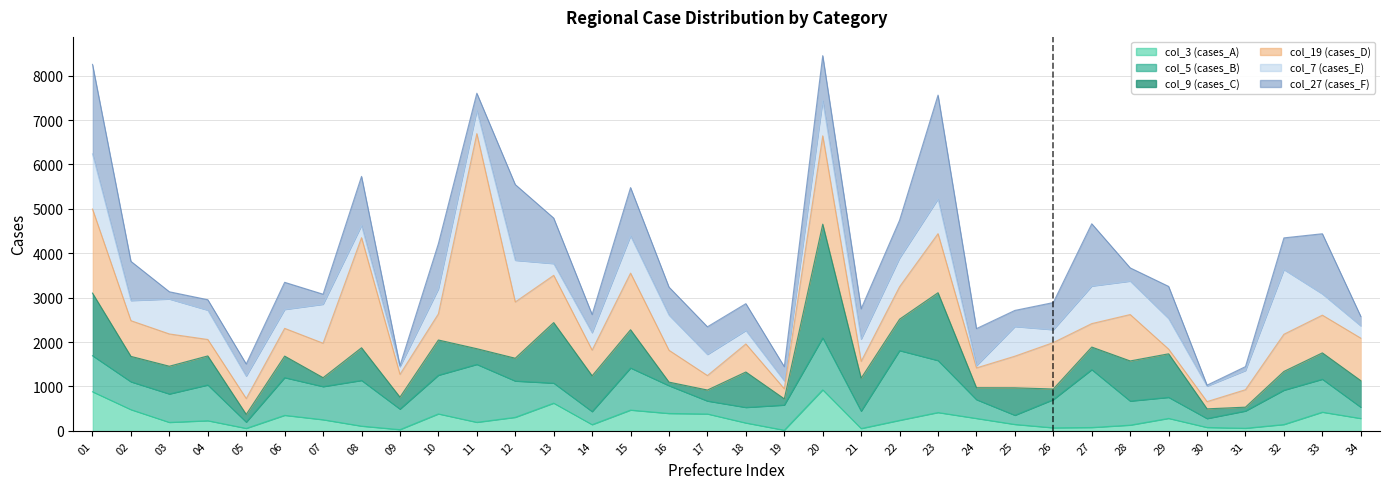

How many values in the col_19 (cases_D) series are below 727?

17